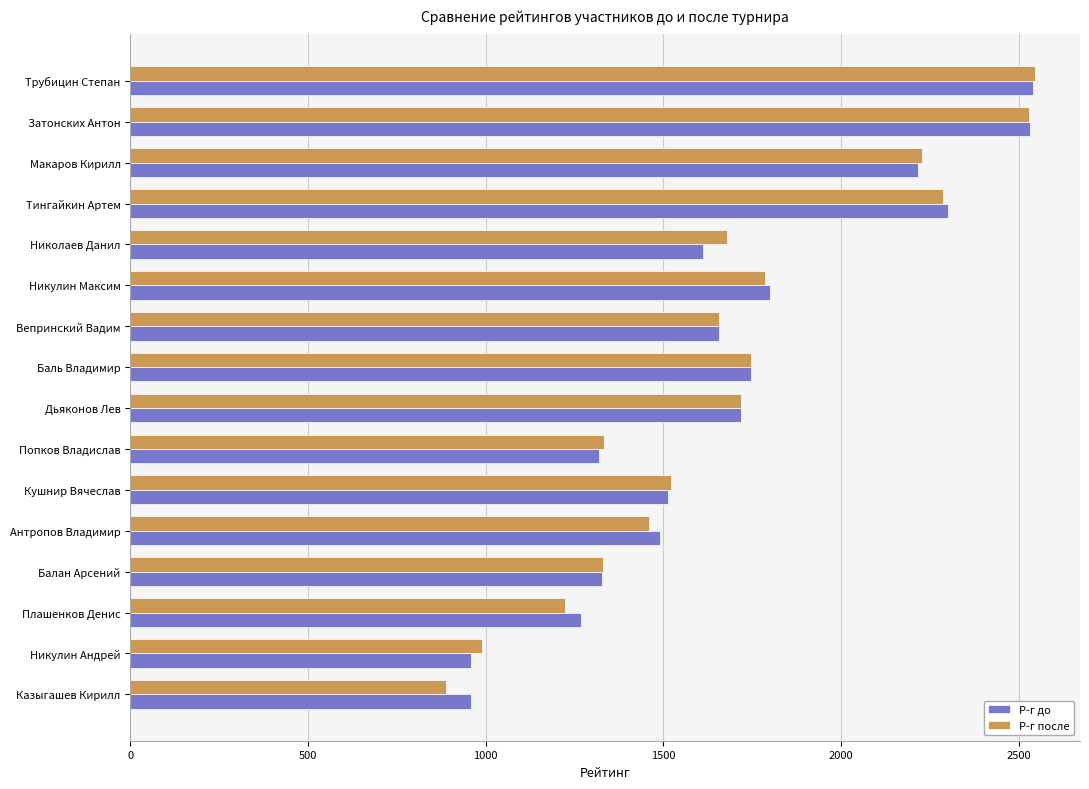

True or false: Р-г после has a value of 2227 at Макаров Кирилл.

True